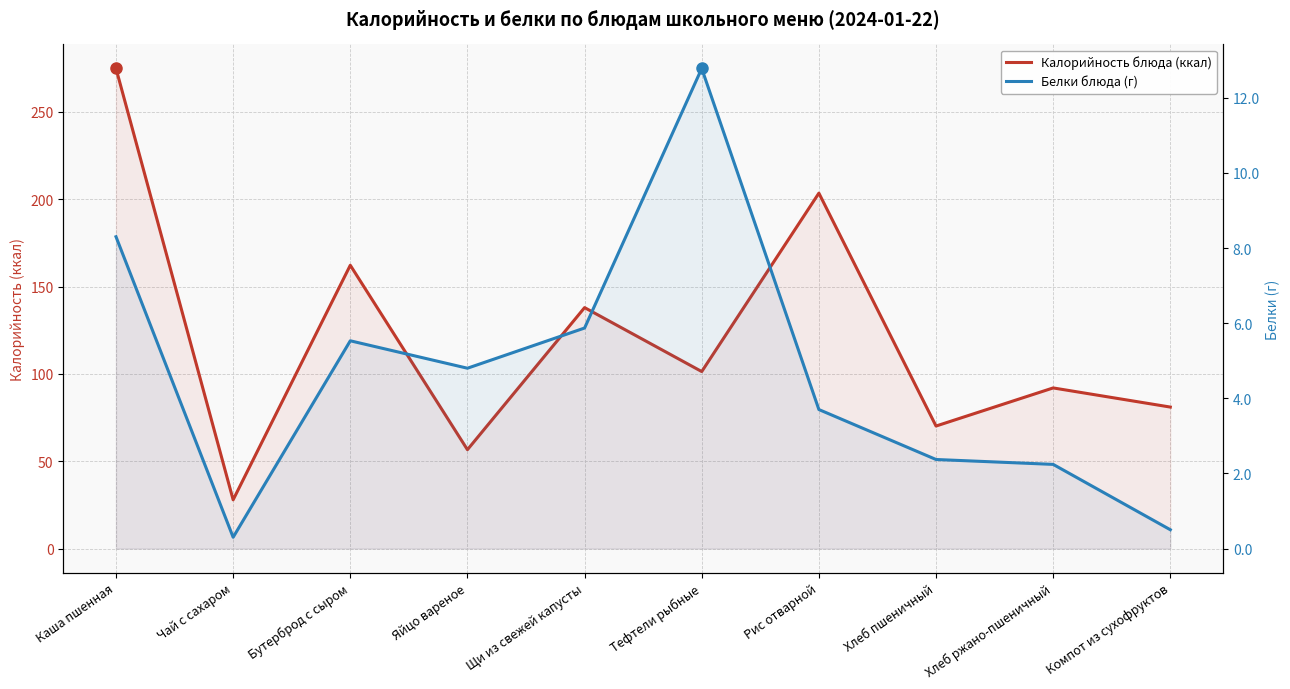

Reading left to right, what are all the values shown in this chart?

Калорийность блюда (ккал): 274.9	27.9	162.2	56.6	137.9	101.3	203.5	70.1	92.0	81.0
Белки блюда (г): 8.3	0.3	5.5	4.8	5.9	12.8	3.7	2.4	2.2	0.5